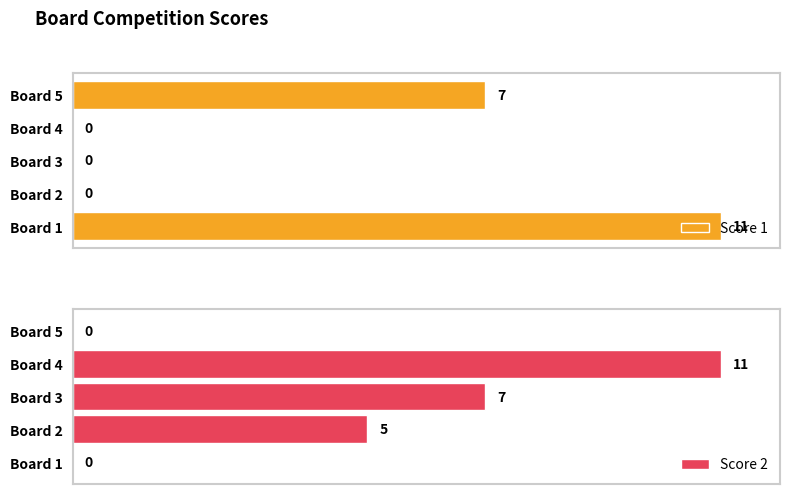

At which label does Score 1 reach its peak?

Board 1